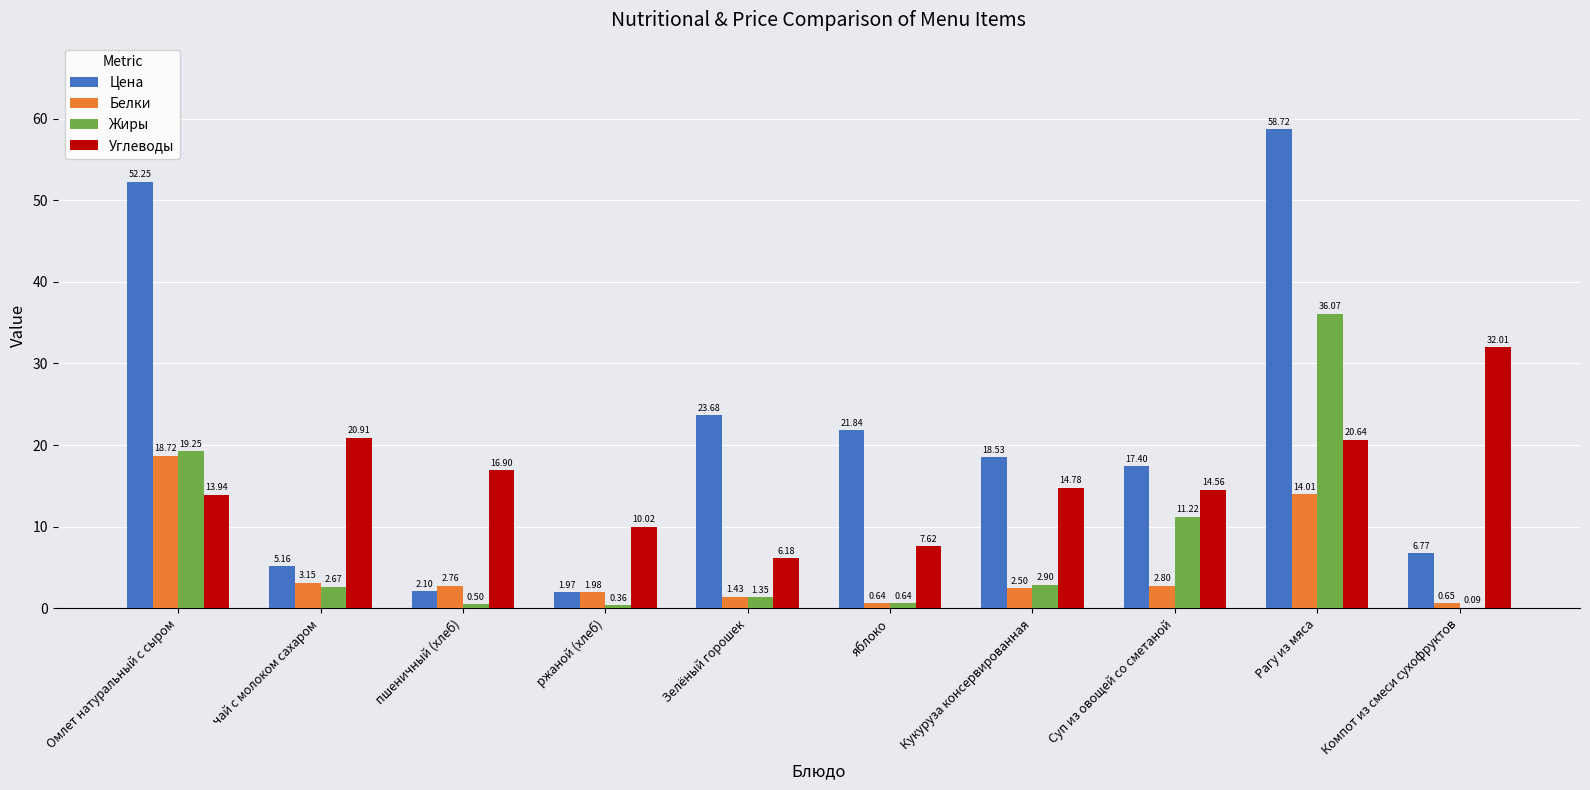

What are all the series names shown in the legend?

Цена, Белки, Жиры, Углеводы